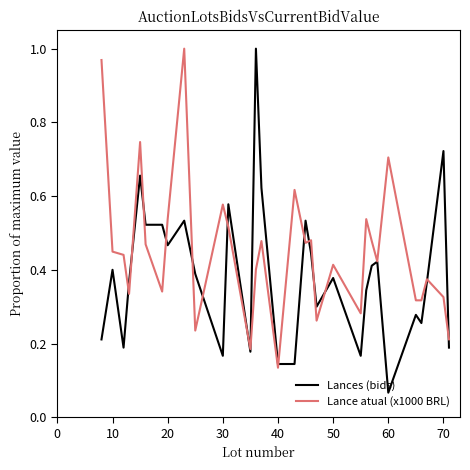

What is the difference between the second highest and second lowest values in the Lance atual (x1000 BRL) series?

0.8